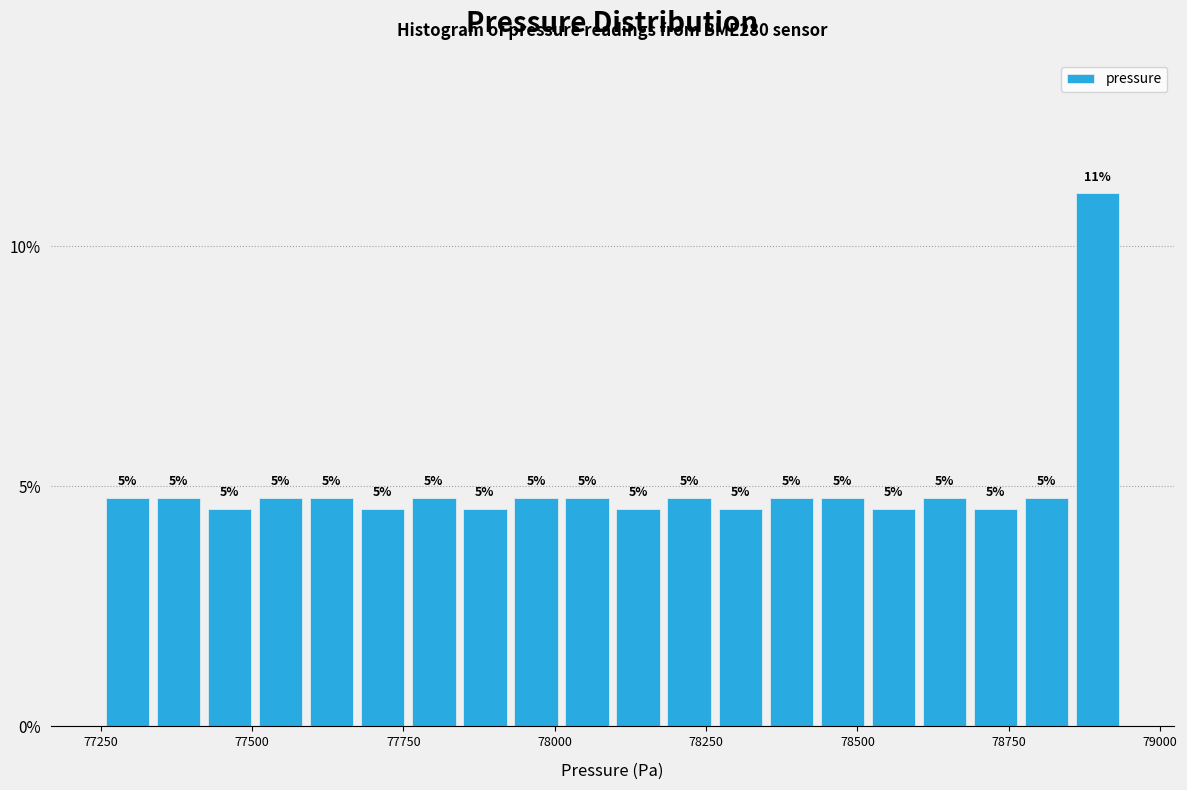

Around what value on the x-axis is the tallest bar? Give the approximate position of its centre, as read against the axis.

78900